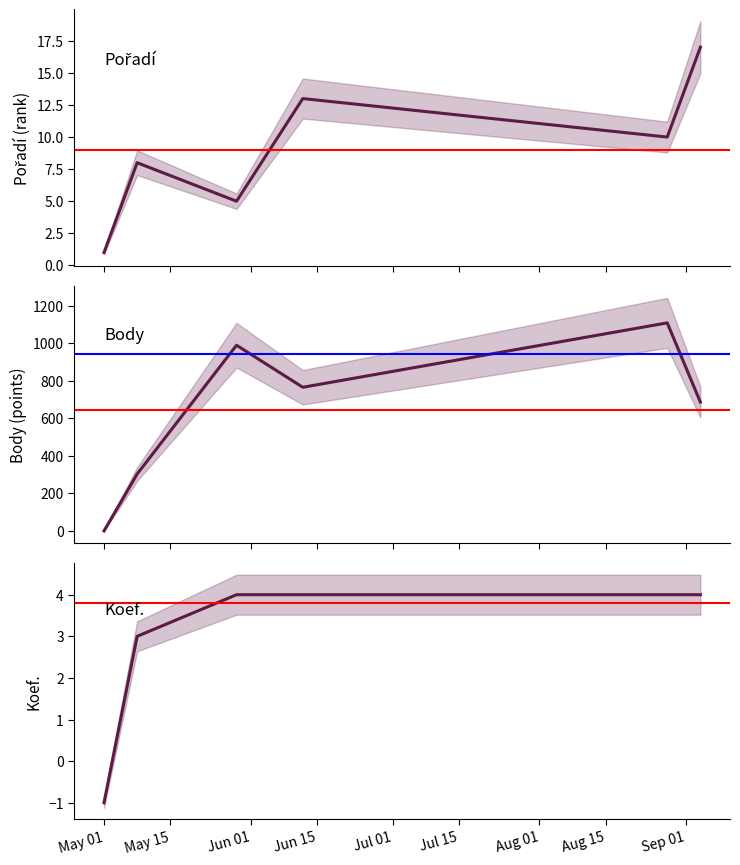

What position from the left is May 15?

2